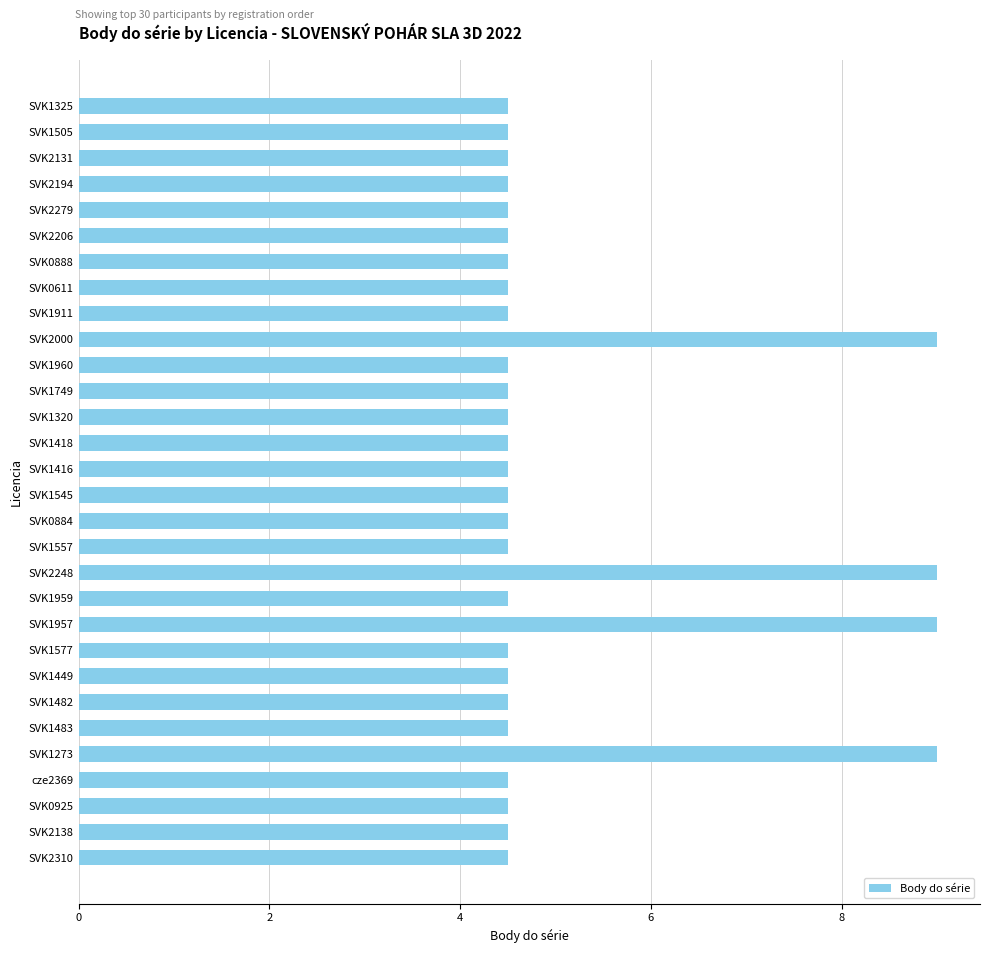

How many categories are shown in the chart?

30